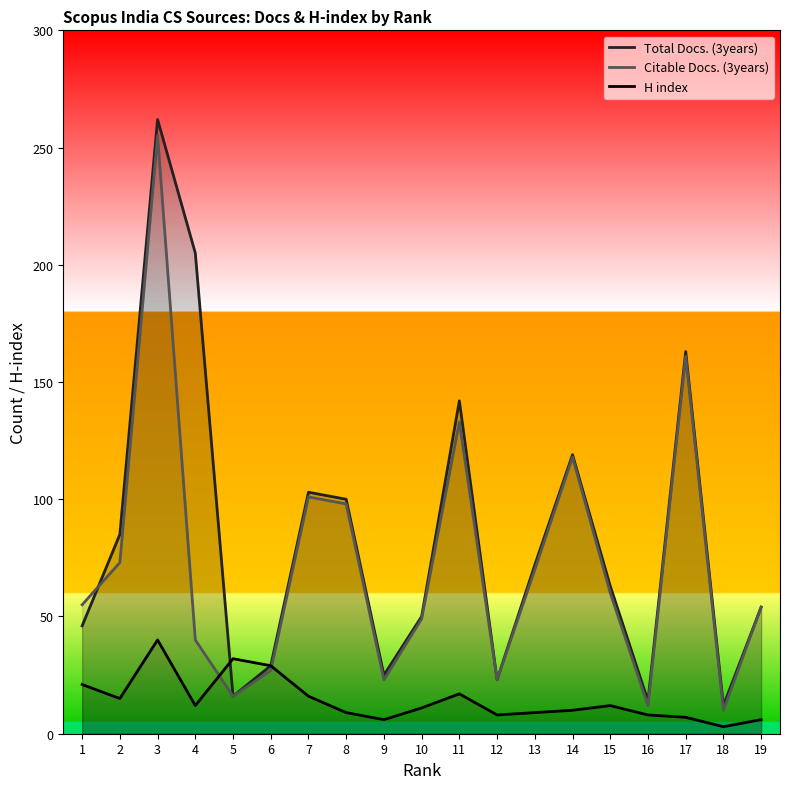

True or false: H index and Total Docs. (3years) intersect in this chart.

True